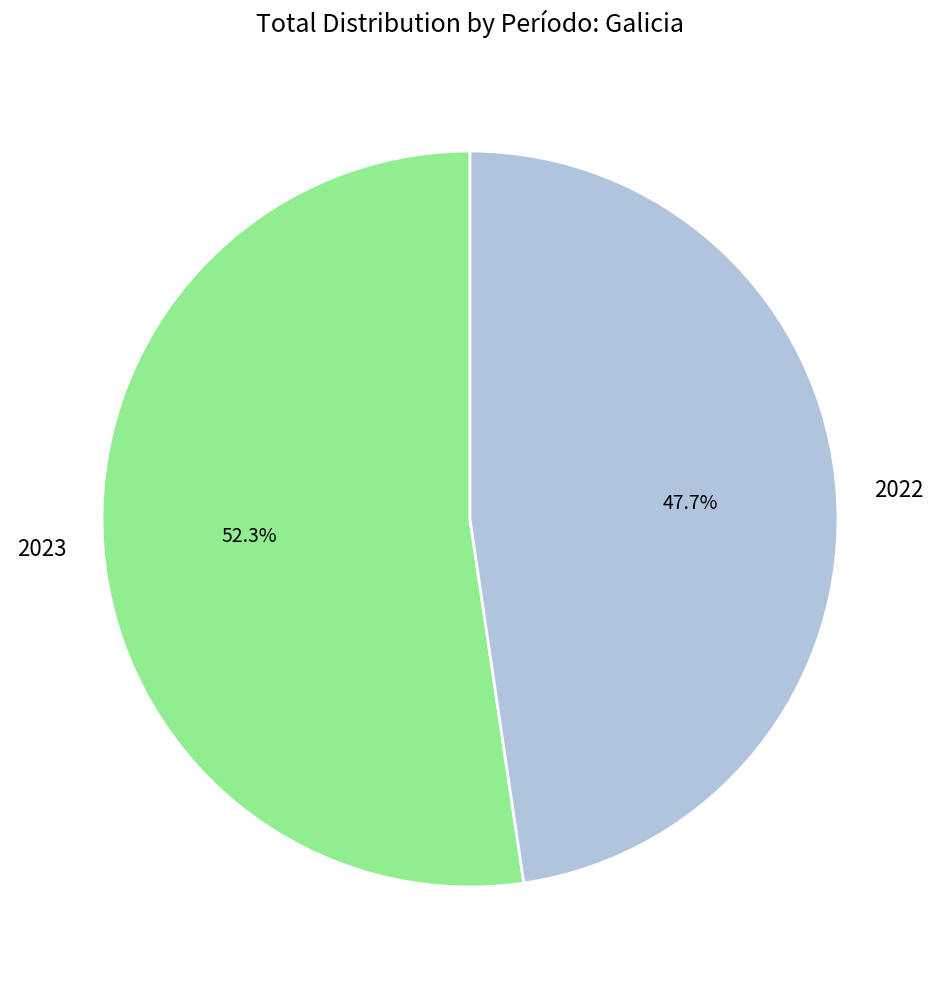

To the nearest percent, what percentage of the pie is 2023?

52%